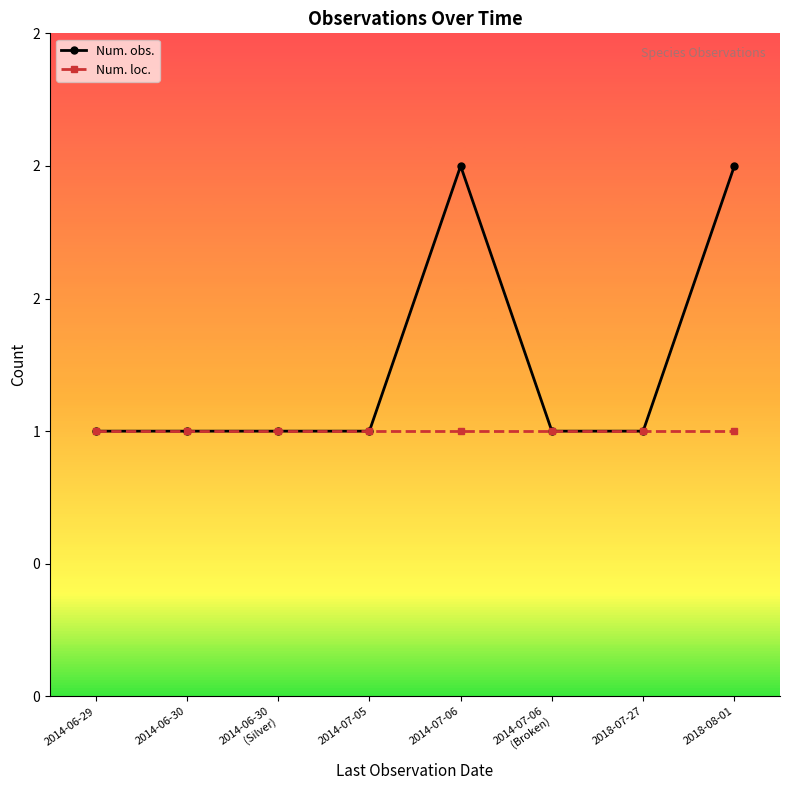

Is this an area chart (filled region under the line)?

No